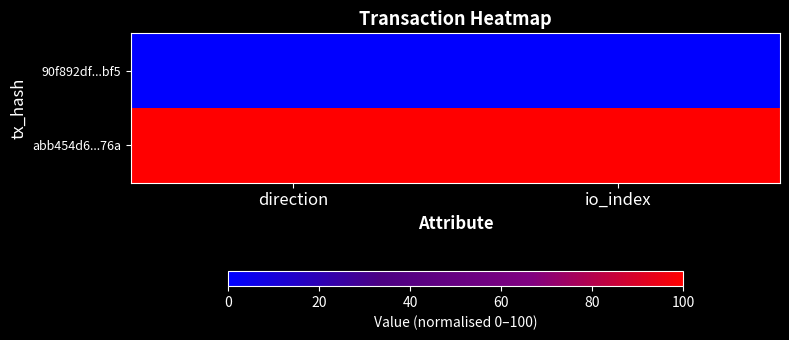

Rank the series by their maximum value, from highest to lowest.

abb454d6...76a, 90f892df...bf5